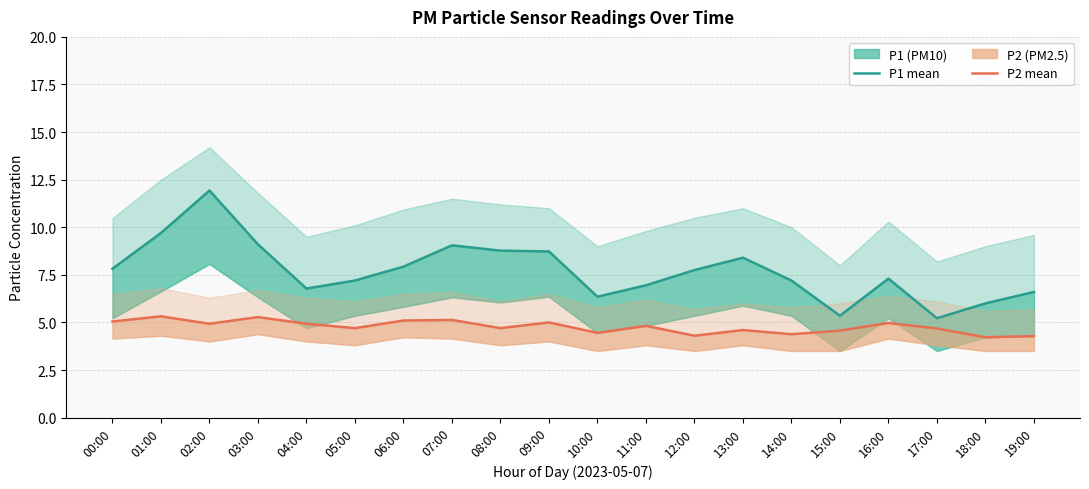

Is the value of P1 (mean) at 14:00 greater than the value of P2 (mean) at 03:00?

Yes